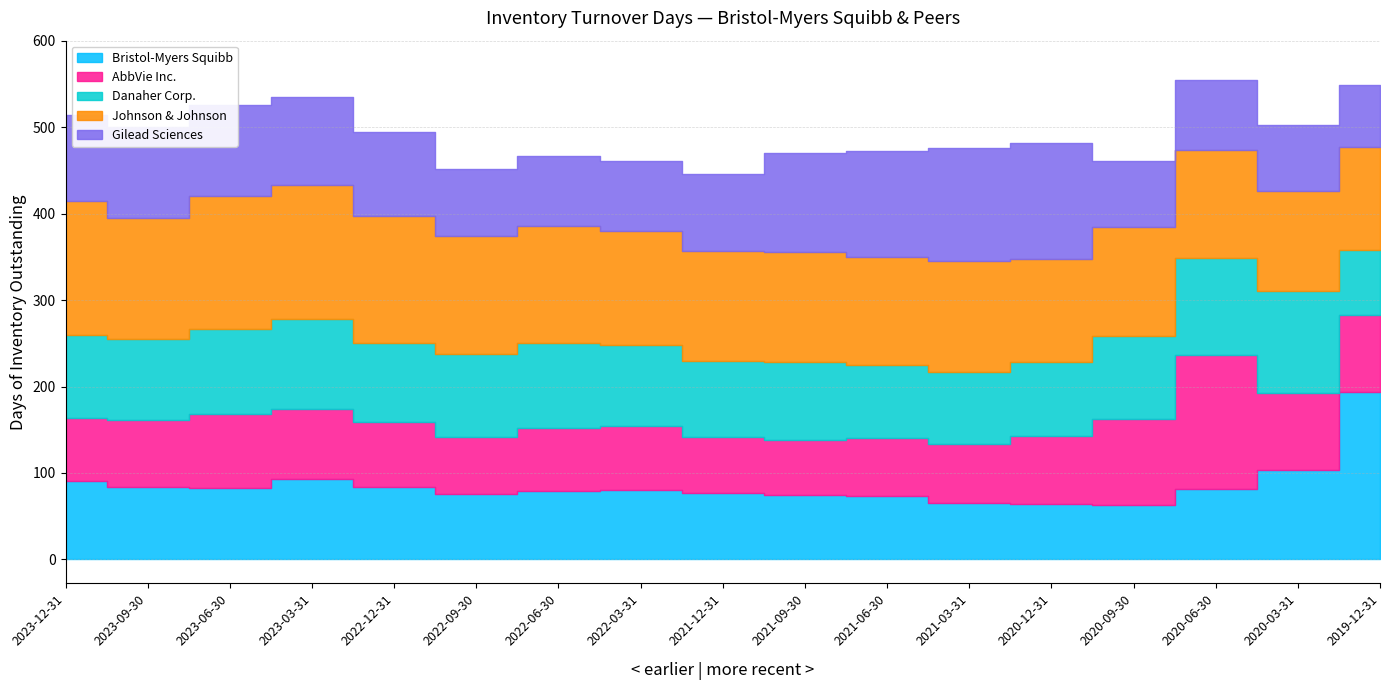

Between 2023-12-31 and 2023-03-31, which is larger?

2023-03-31